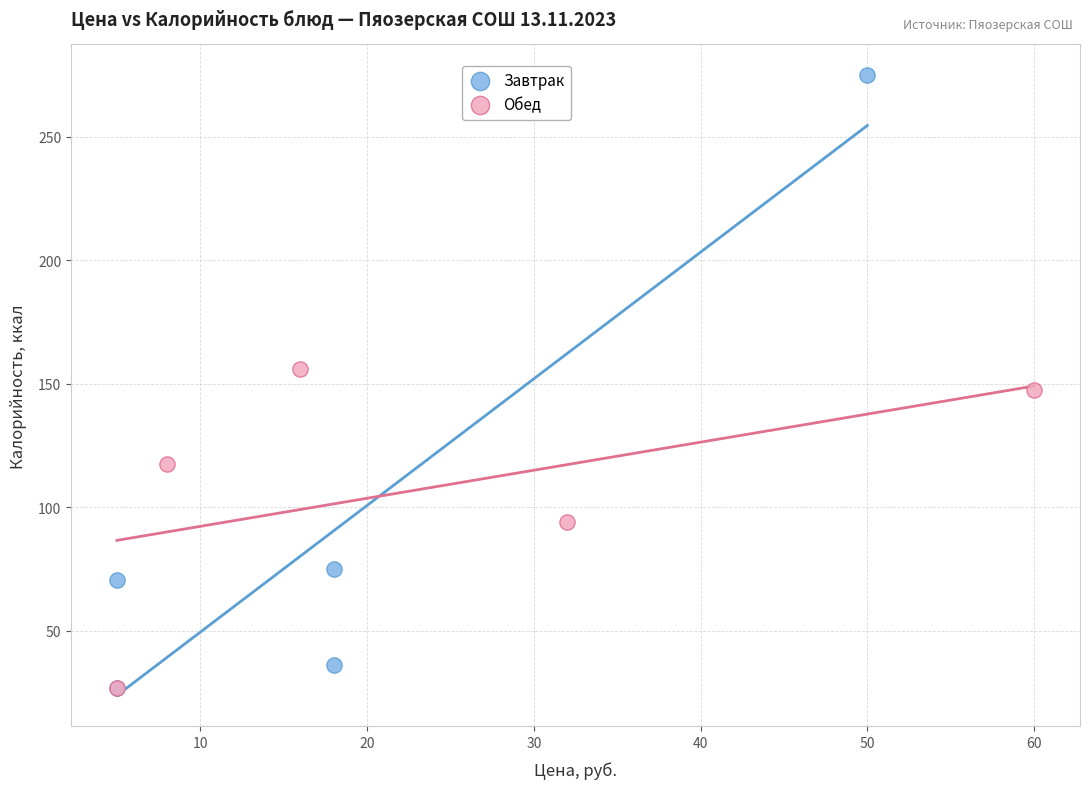

Which series has the largest Y range (max minus min)?

Завтрак